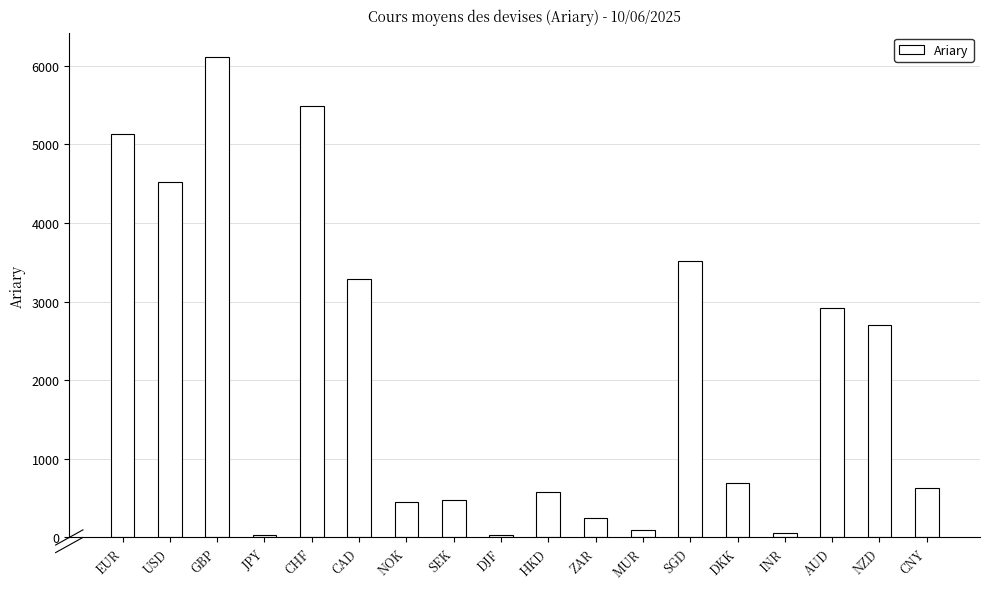

What is the value of the 6th bar from the left?

3285.5